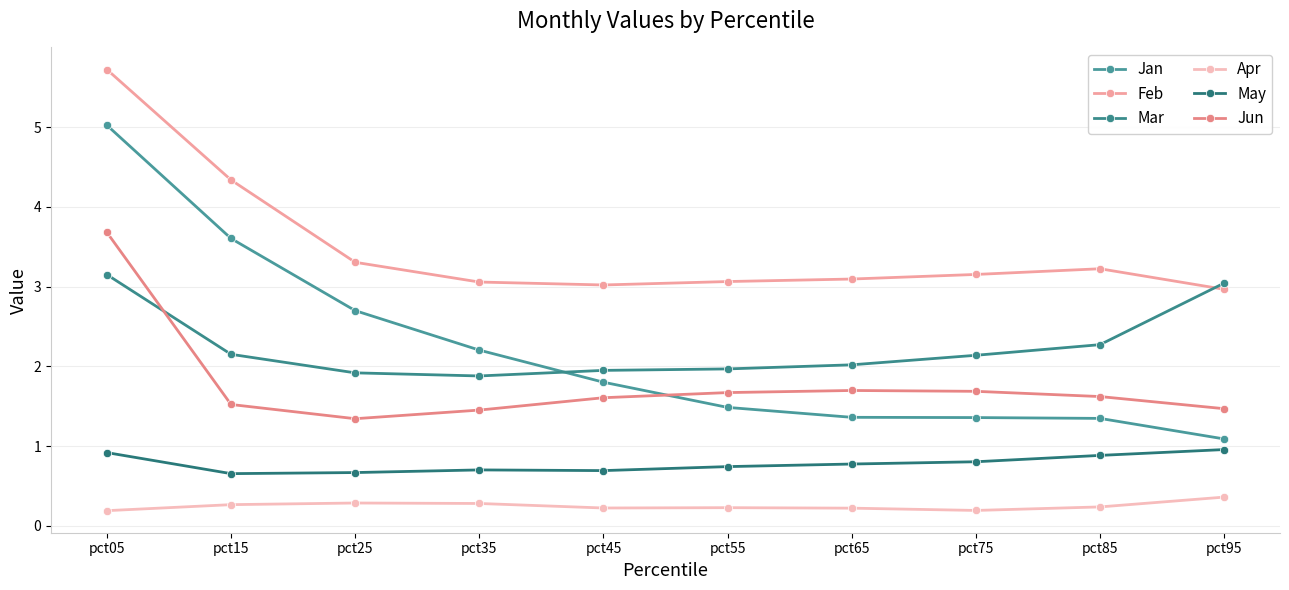

The value of Feb at pct85 is 3.2. True or false?

True